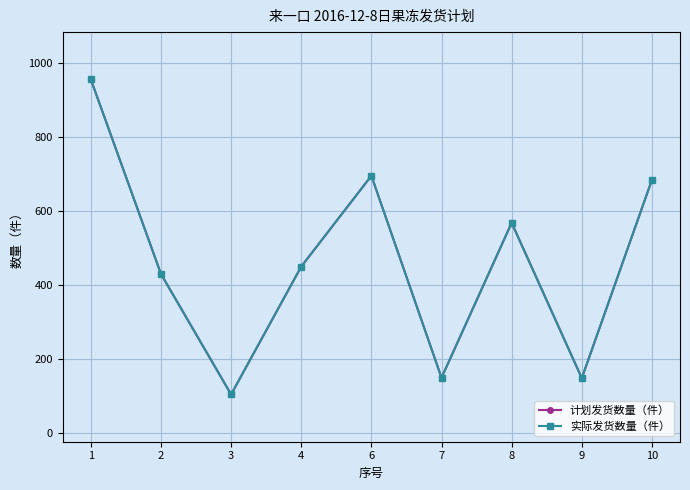

Is it true that 计划发货数量（件） equals 68 at 3?

False